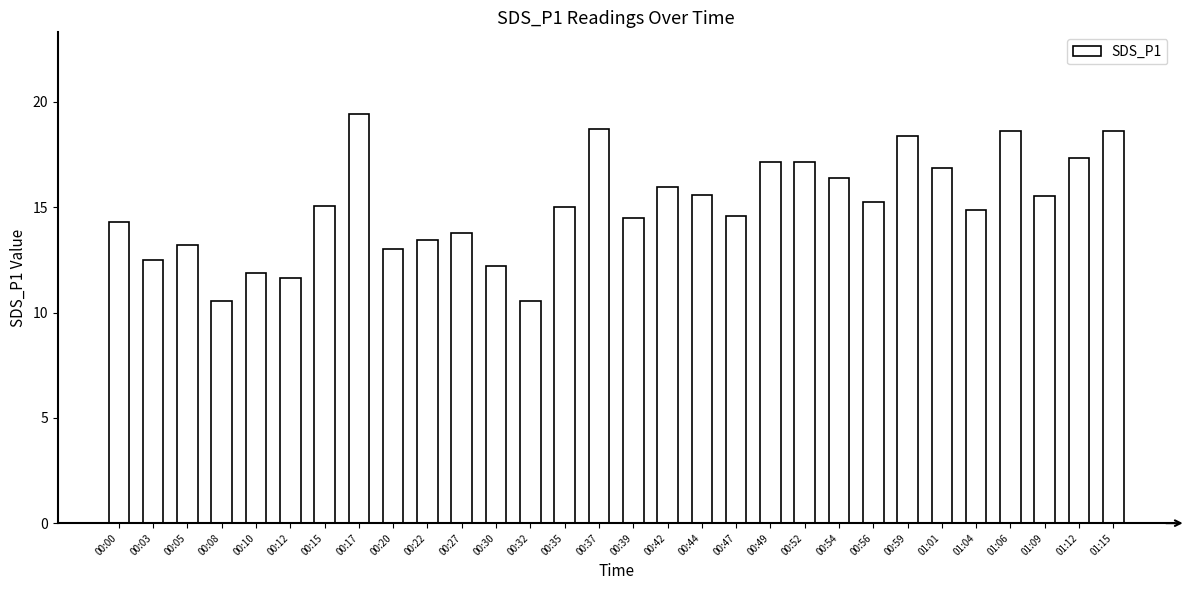

What value does the data have at 00:20?

13.0